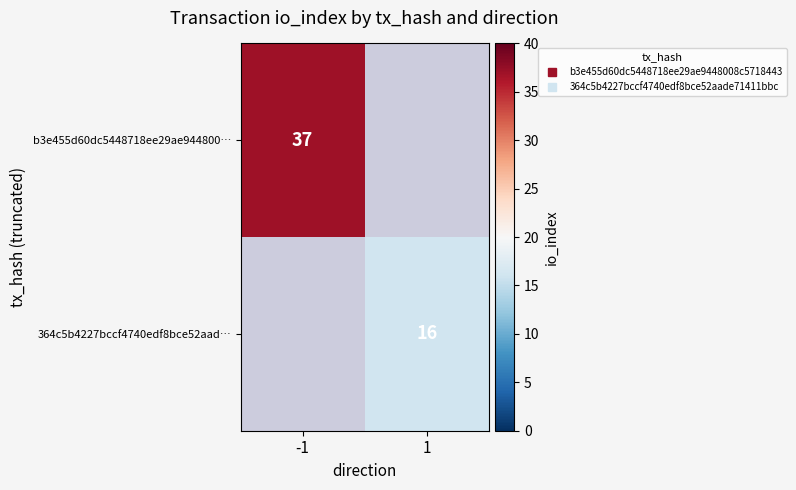

At which category does the chart reach its minimum across all series?

1